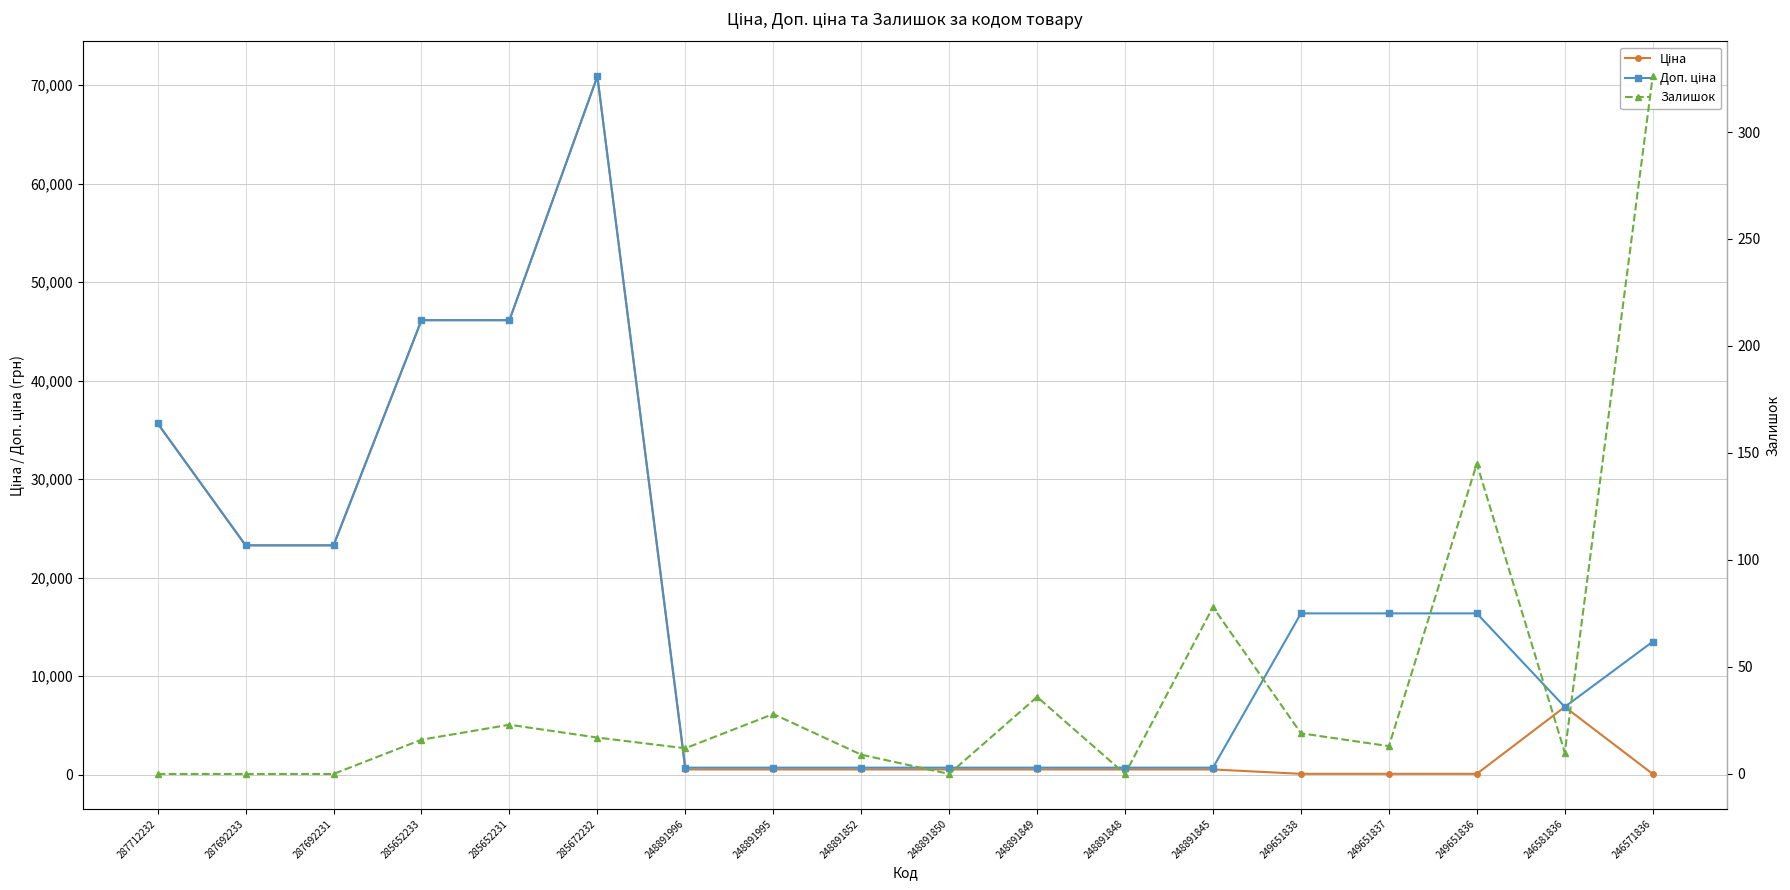

What is the label of the 12th point from the left?

248891848